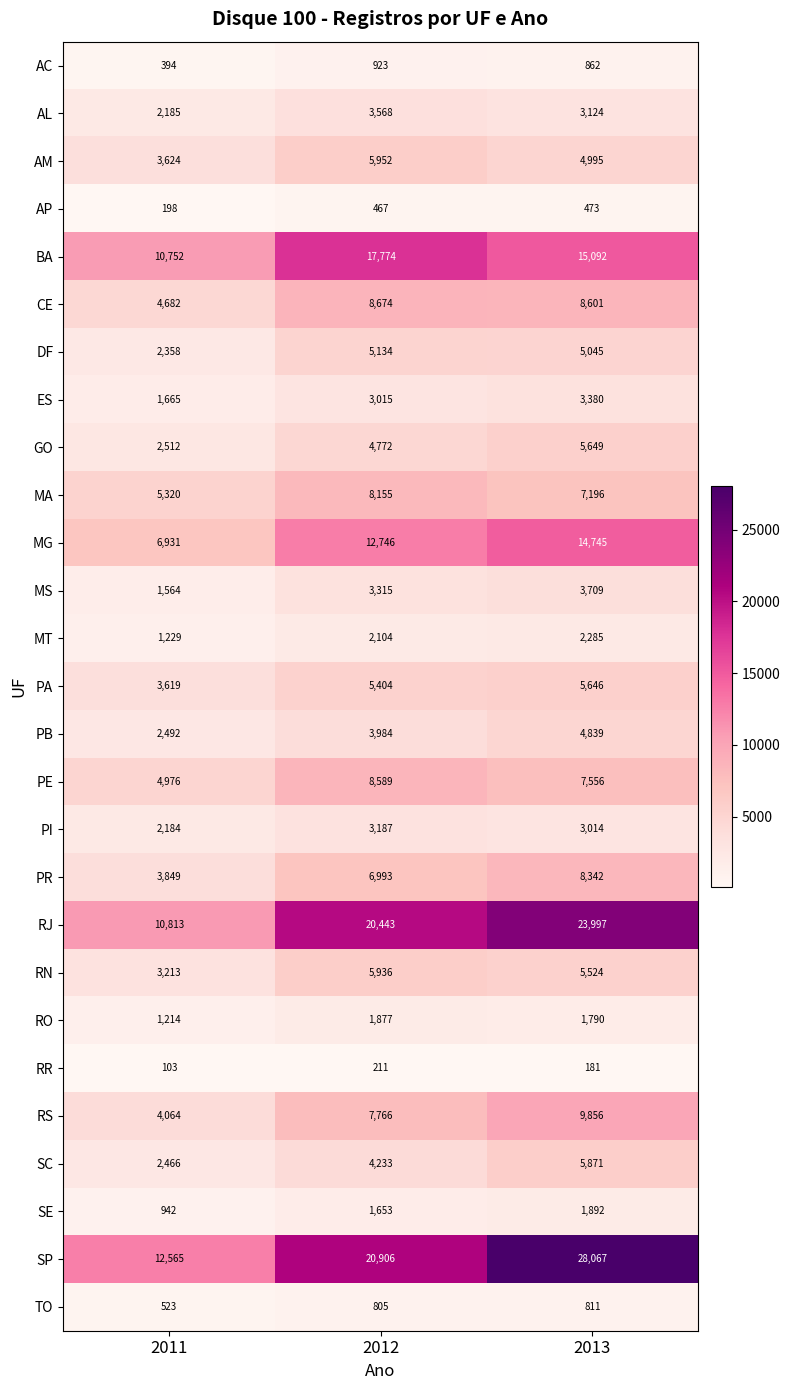

Is the value of RJ at 2013 greater than the value of AM at 2011?

Yes